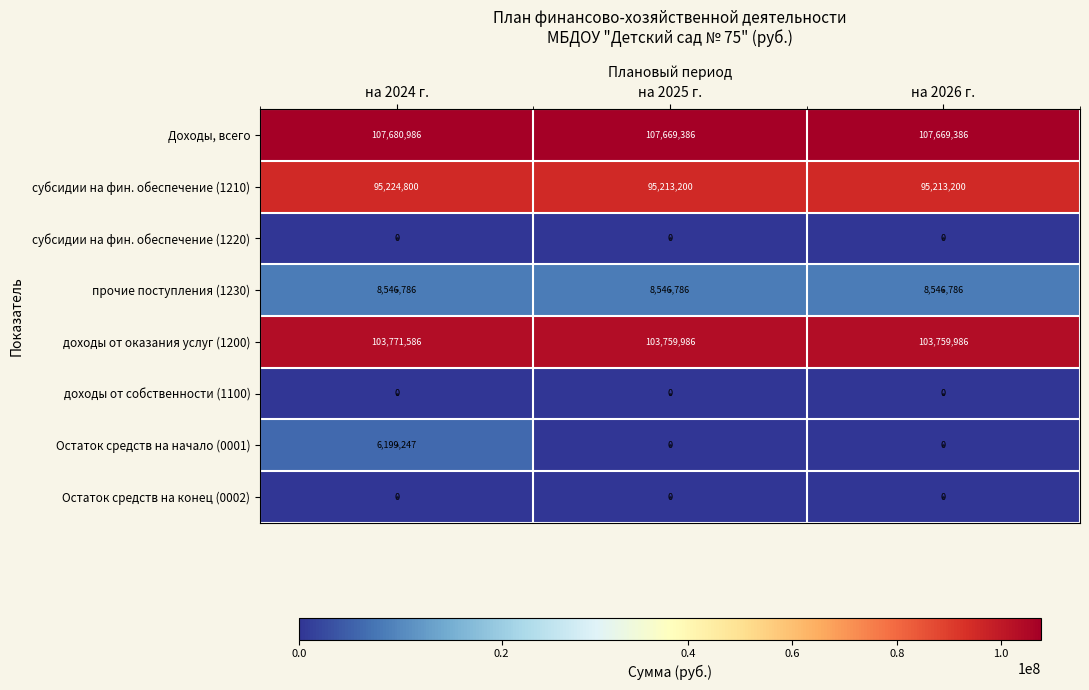

At which label does субсидии на фин. обеспечение (1210) reach its peak?

на 2024 г.